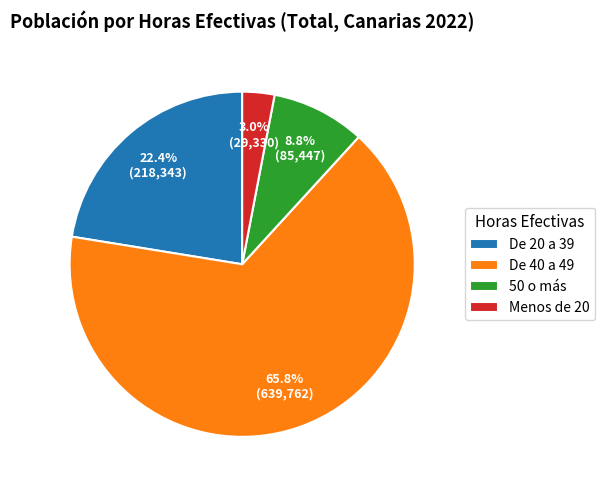

Between De 40 a 49 and De 20 a 39, which is larger?

De 40 a 49